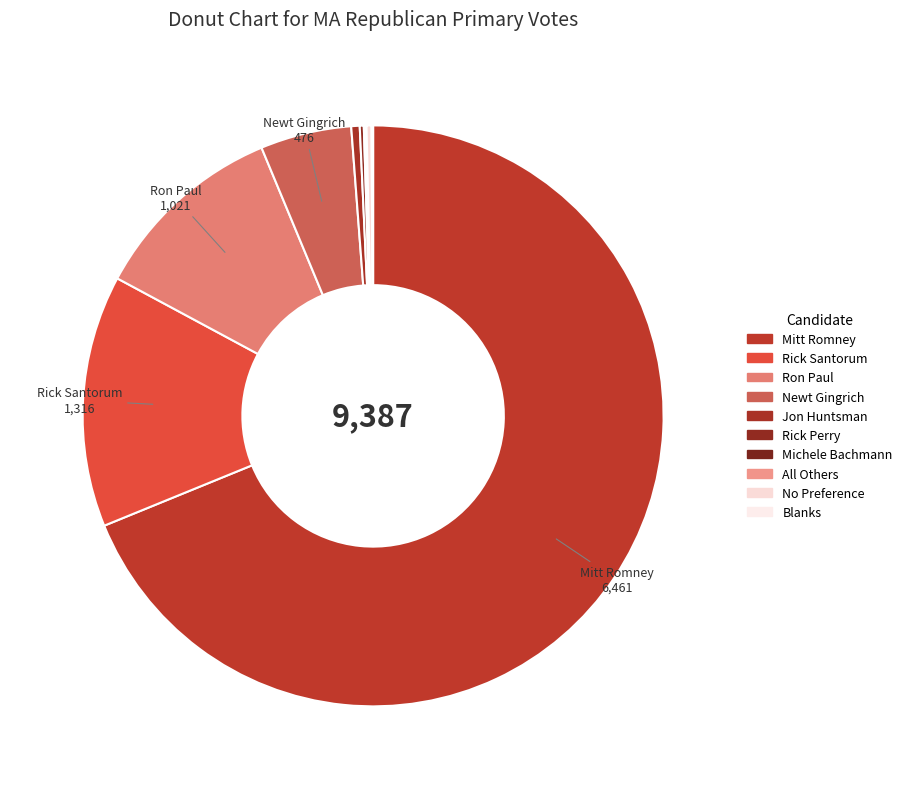

How many segments does this pie chart have?

10